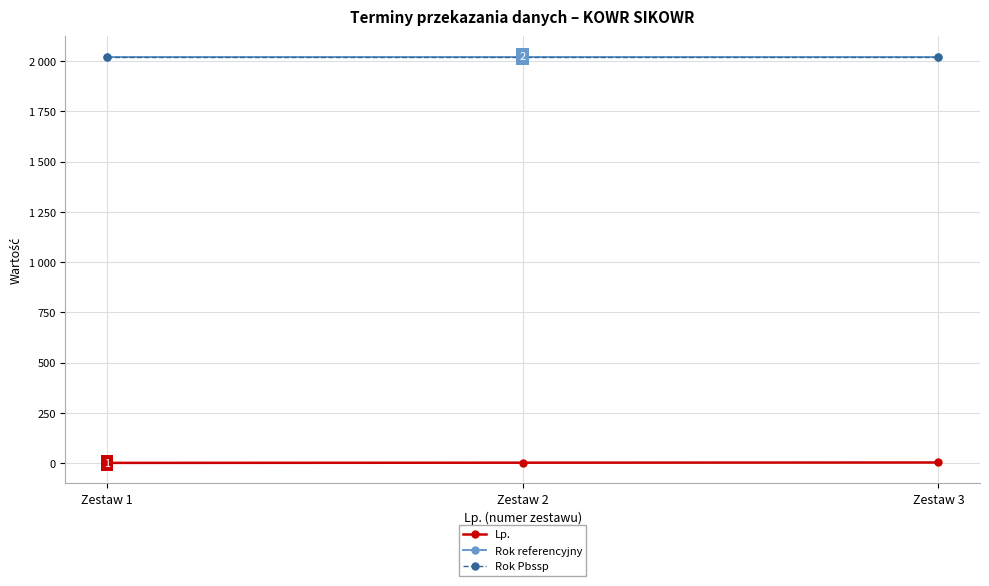

Which category has the lowest value across all series?

Zestaw 1